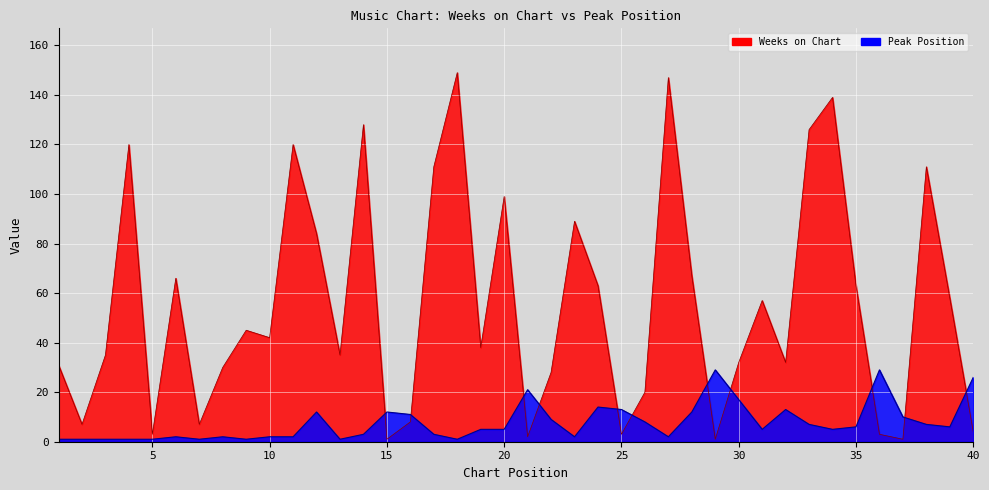

Where do Weeks on Chart and Peak Position first cross each other?

14 and 15